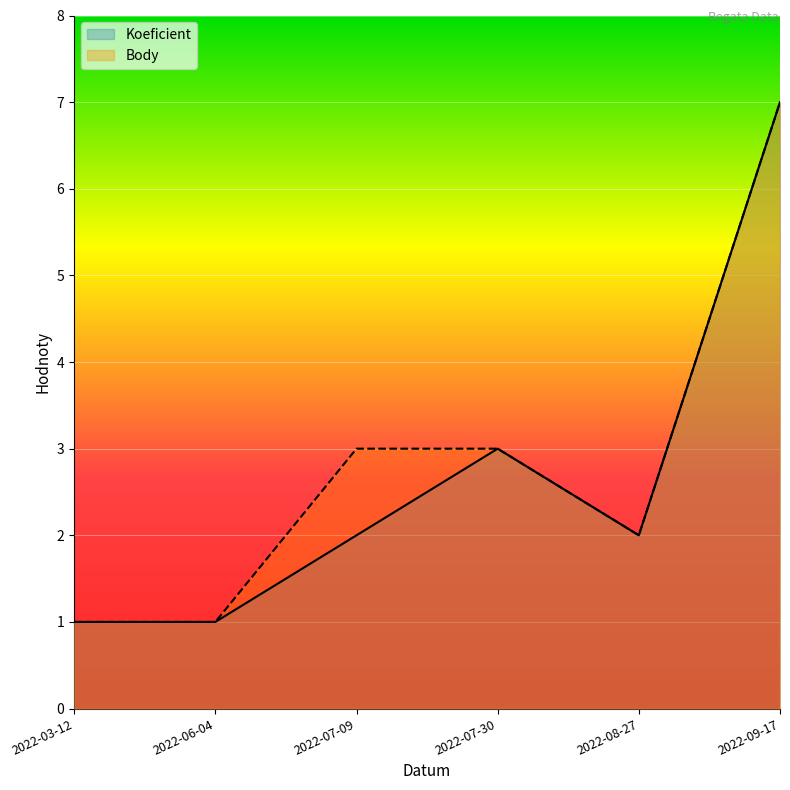

Is it true that Koeficient equals 2 at 2022-08-27?

True